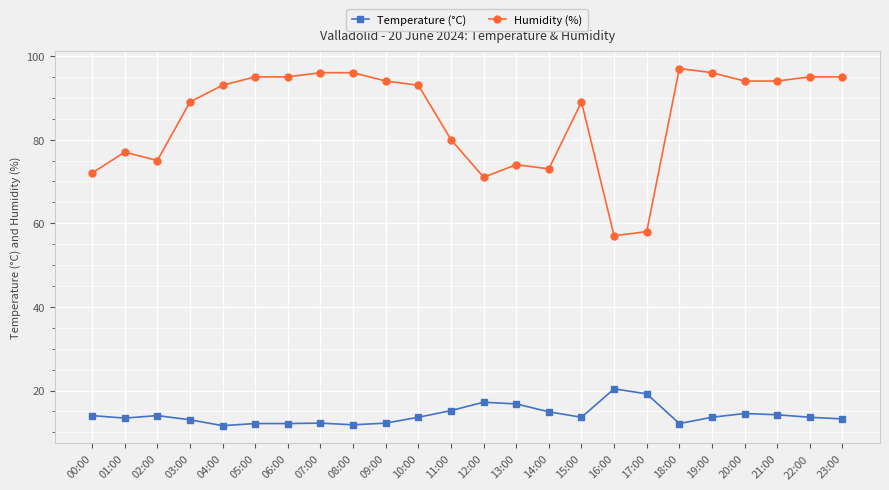

Rank the series by their maximum value, from lowest to highest.

Temperature (°C), Humidity (%)